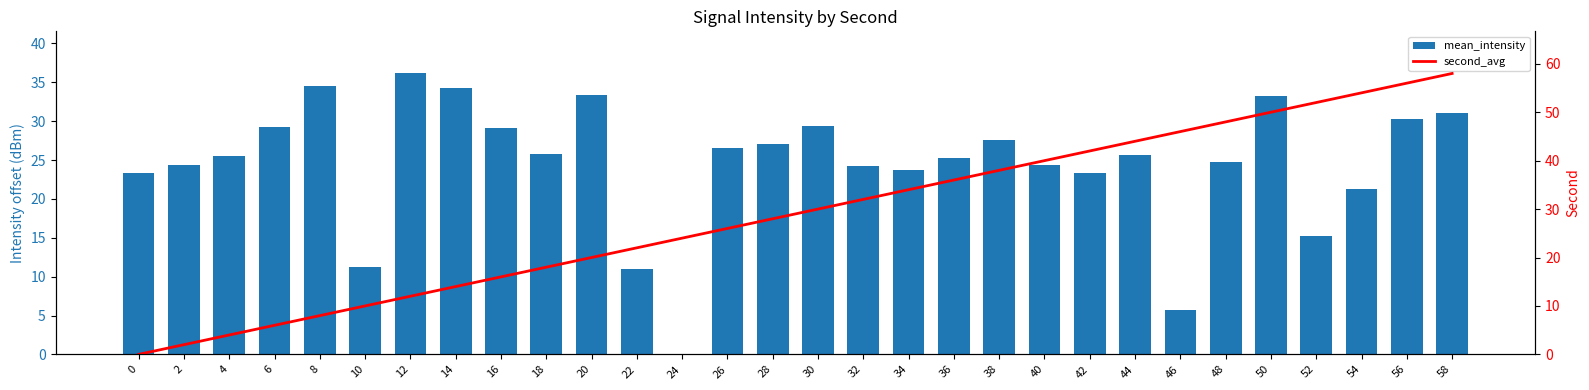

What are all the series names shown in the legend?

mean_intensity, second_avg